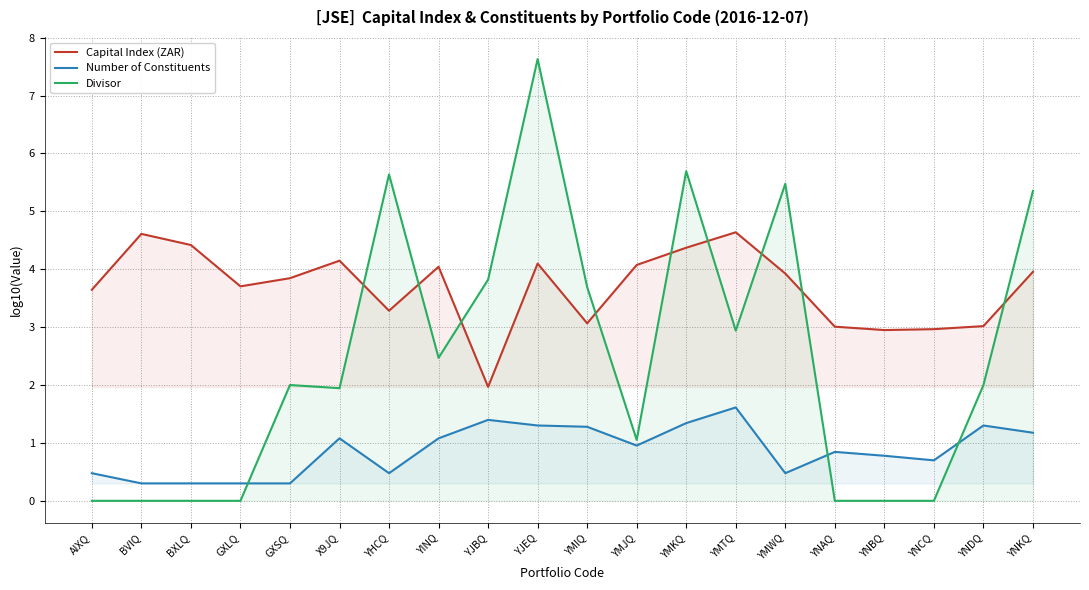

How many data points in Divisor are less than 2?

10